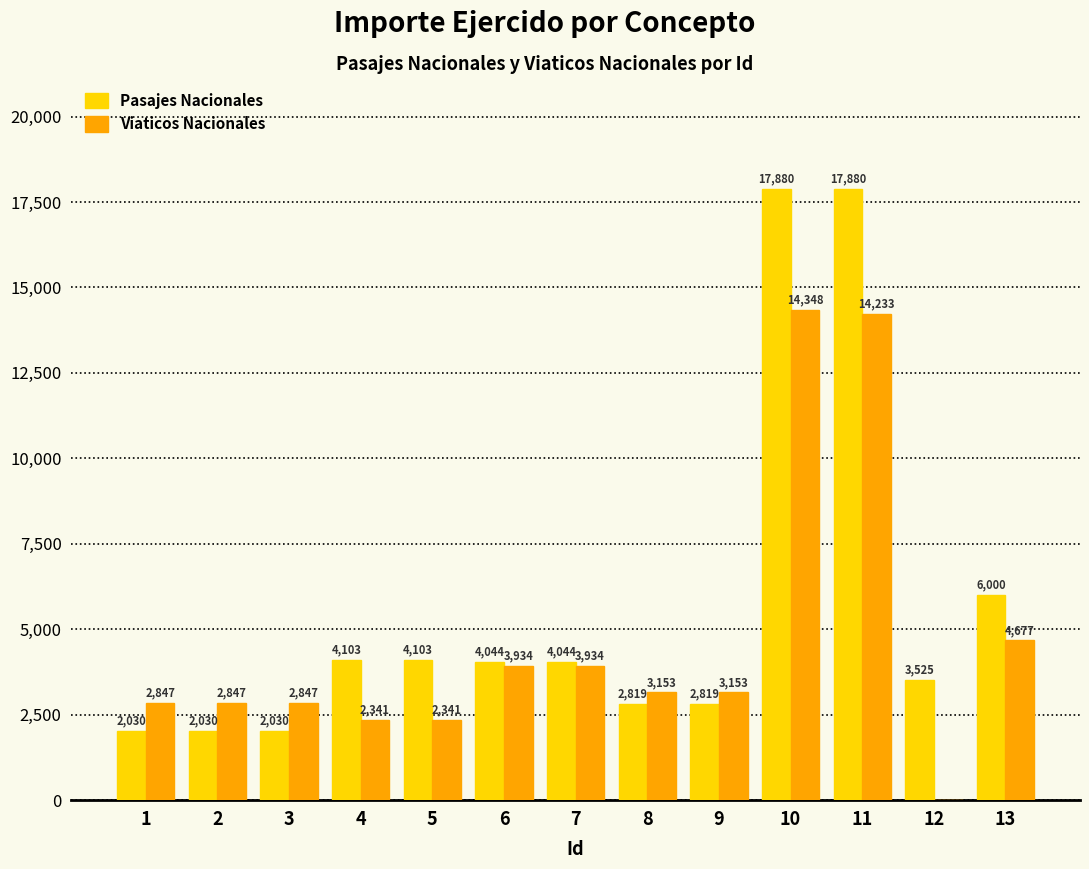

At which category is the sum across all series the highest?

10